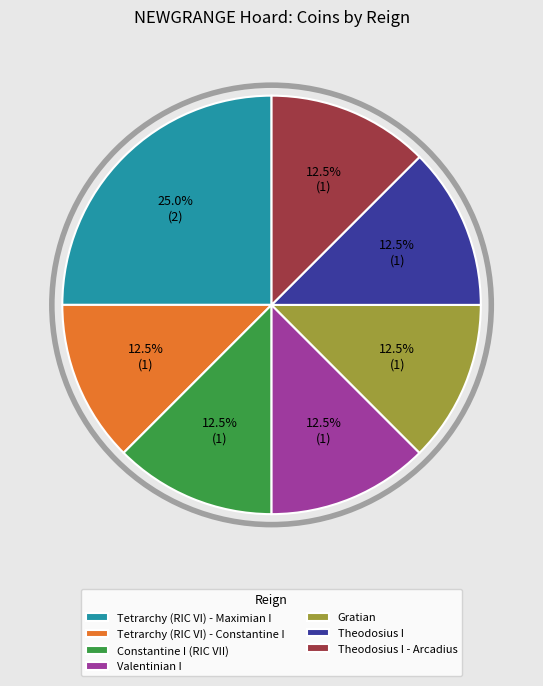

Is there any slice that represents more than half of the pie?

No